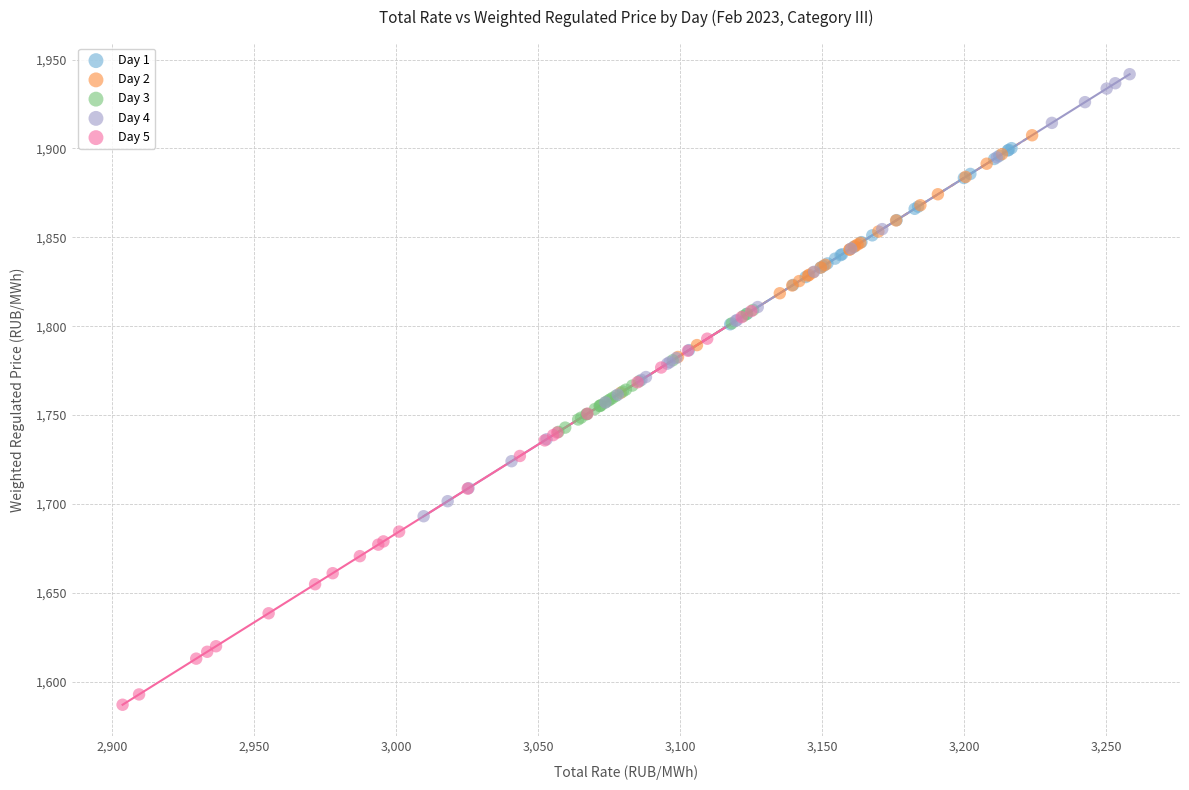

Which series contains the highest Y value?

Day 4